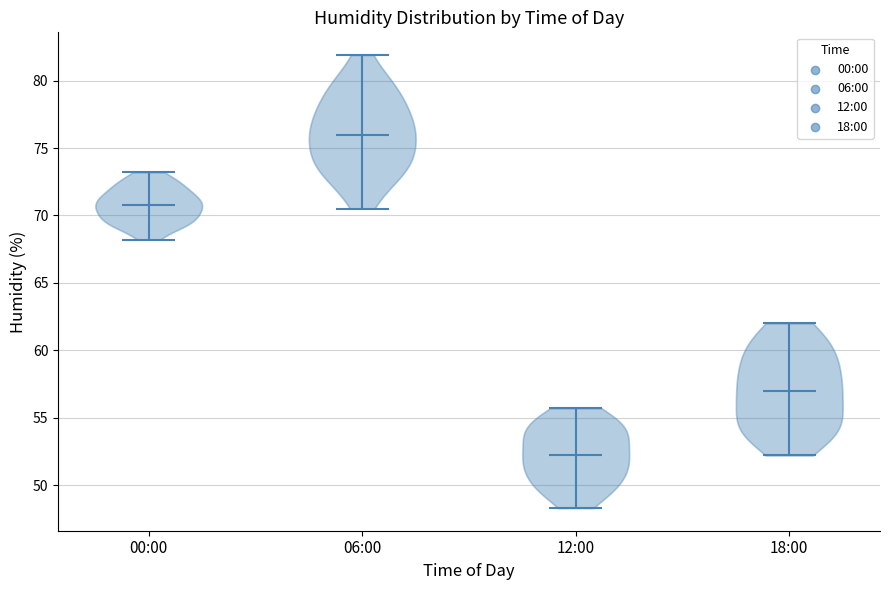

What is the lowest point the violin for 12:00 reaches on the y-axis? The values are not printed on the chart, so give them approximately, as read against the axis.

48.5